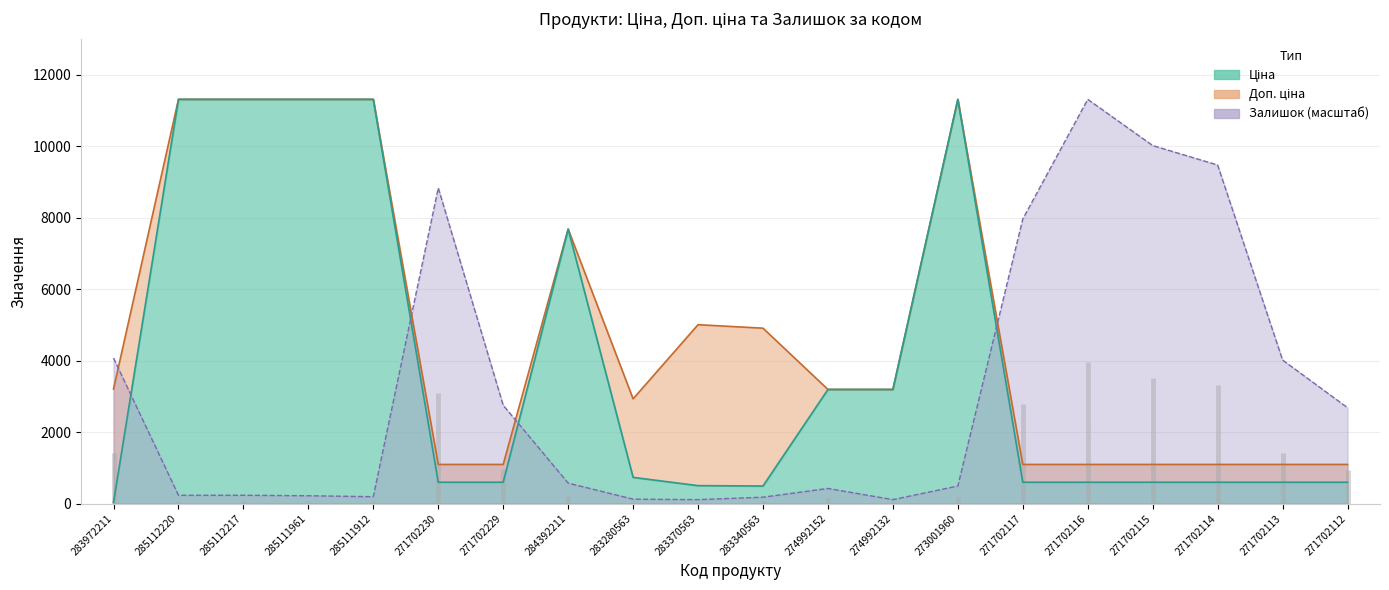

Read the Ціна value at 283340563.

490.8